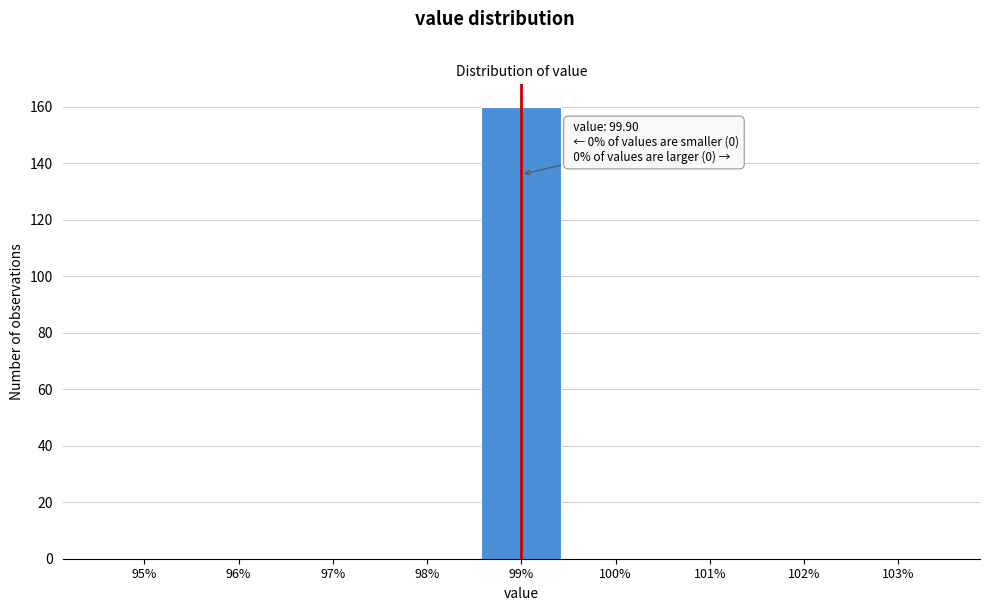

Reading right to left, extract all data points from this chart.

103%=0	102%=0	101%=0	100%=0	99%=160	98%=0	97%=0	96%=0	95%=0